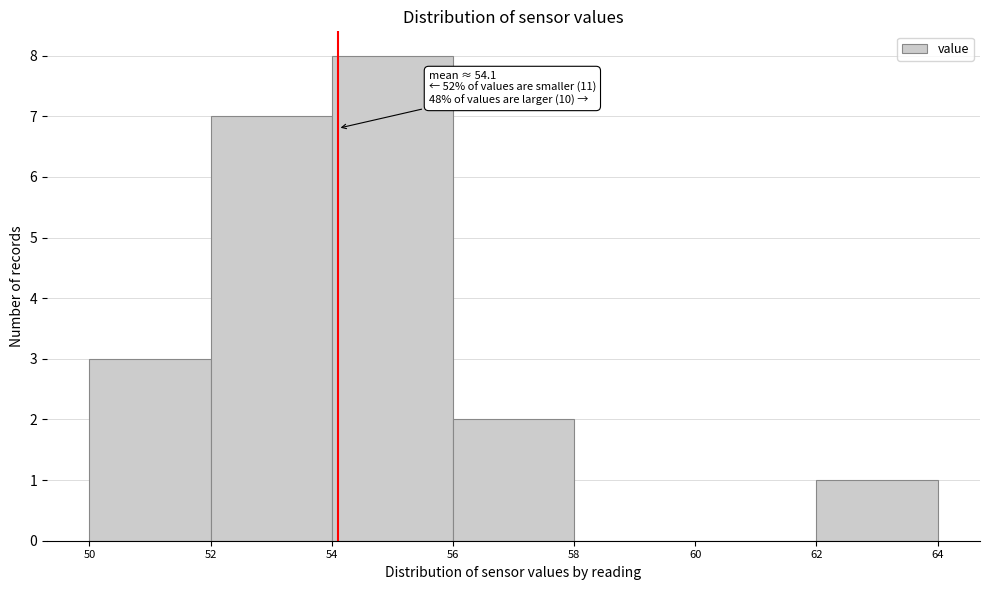

Over which range of the x-axis is the bar tallest?

54 to 56